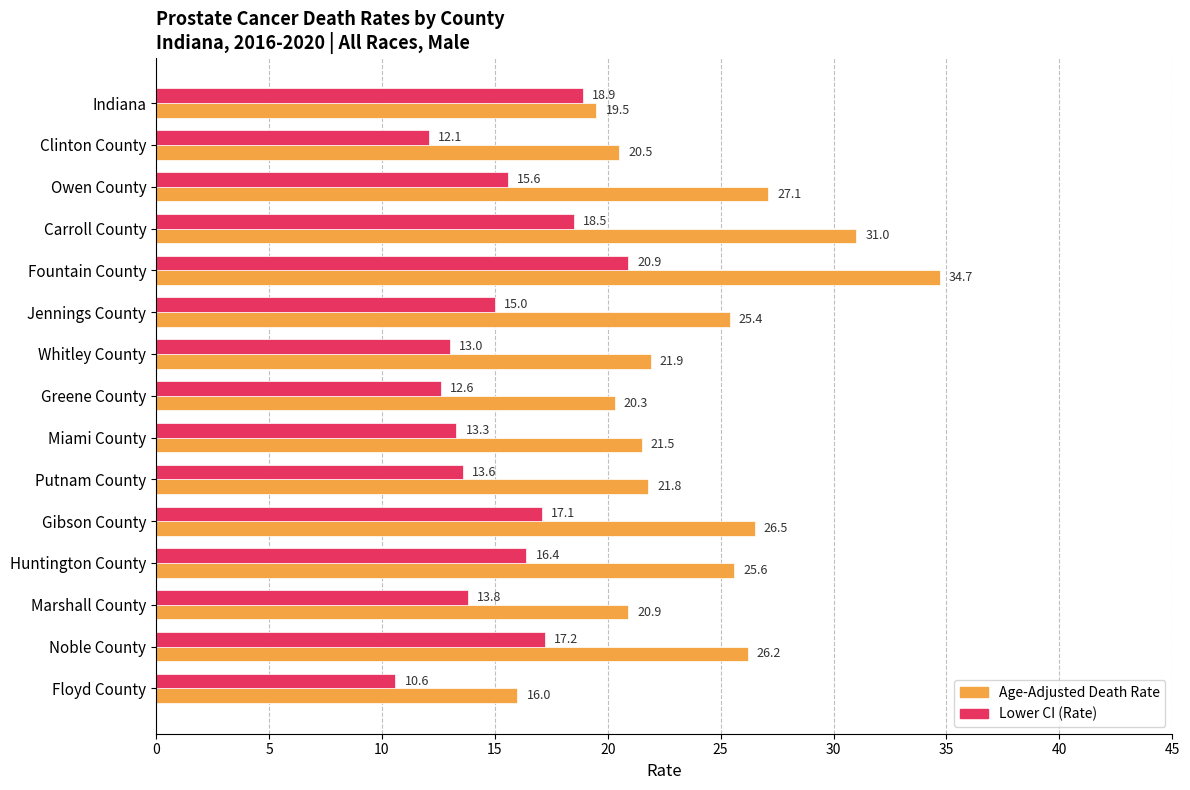

At which category does the chart reach its peak across all series?

Fountain County